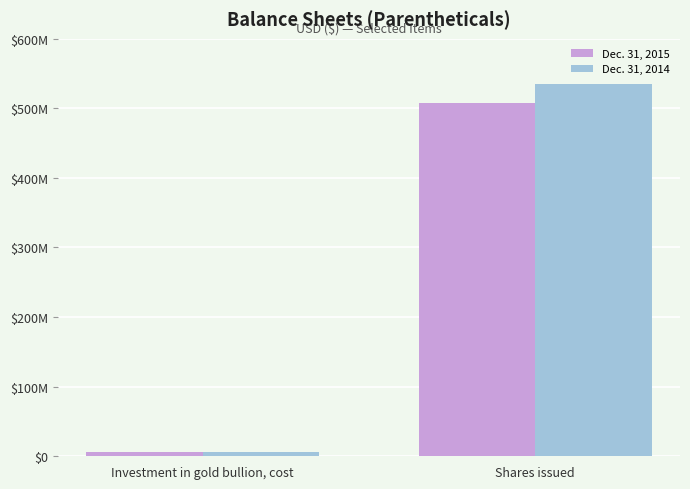

Which category has the highest value across all series?

Shares issued